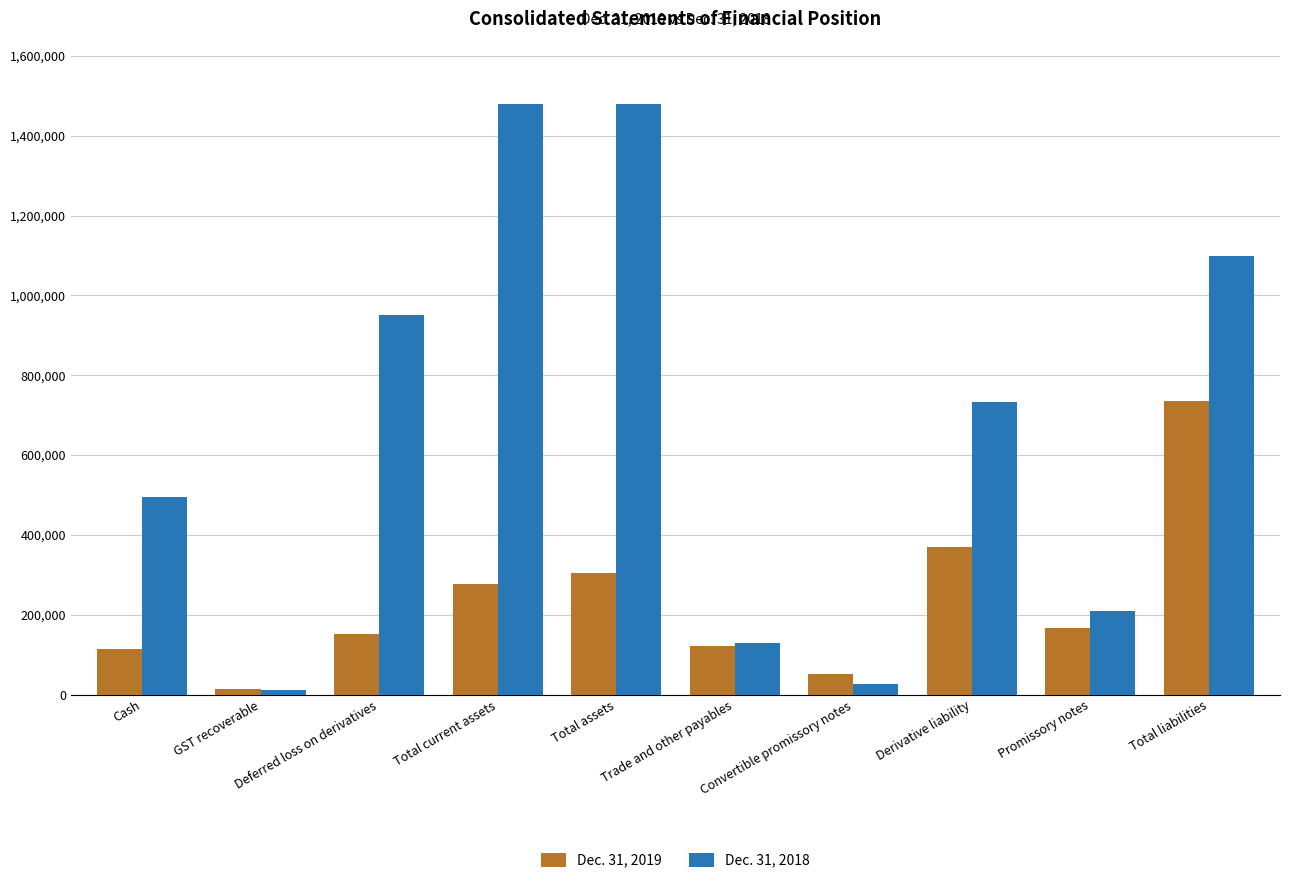

What position from the right is GST recoverable?

9